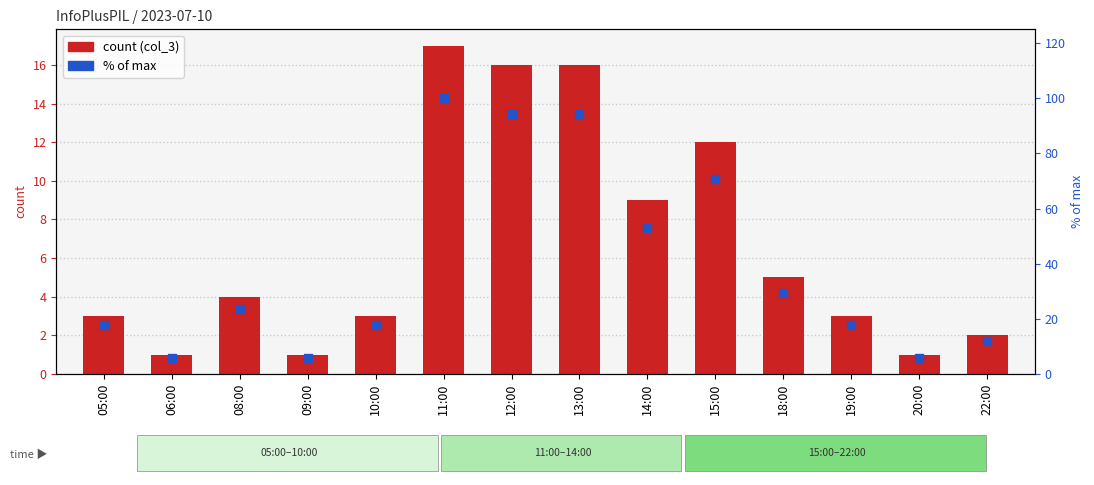

Is the value of col_3 at 22:00 greater than the value of % of max at 19:00?

No